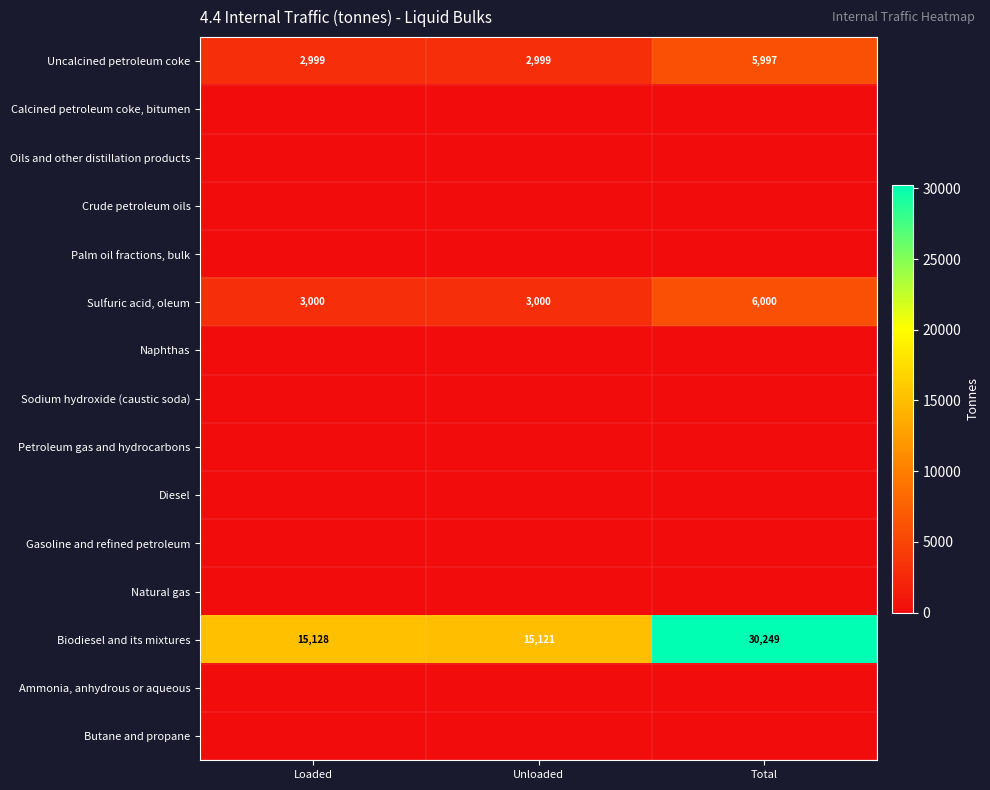

How many Sulfuric acid, oleum values are between 3000 and 6000?

3